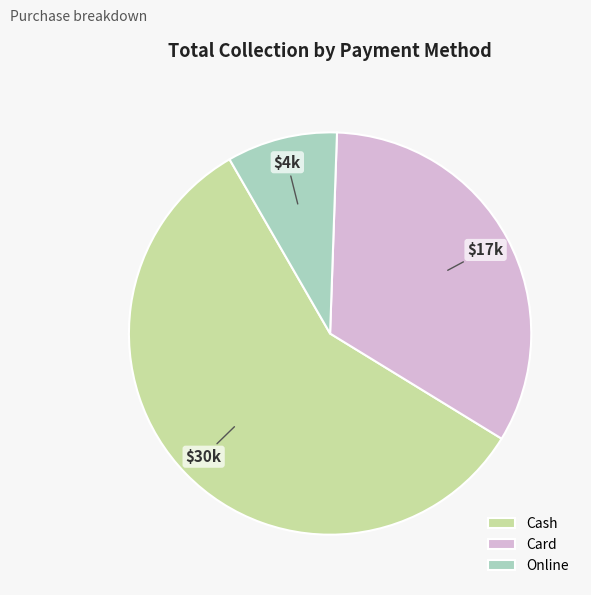

Which category has the biggest portion of the pie?

Cash